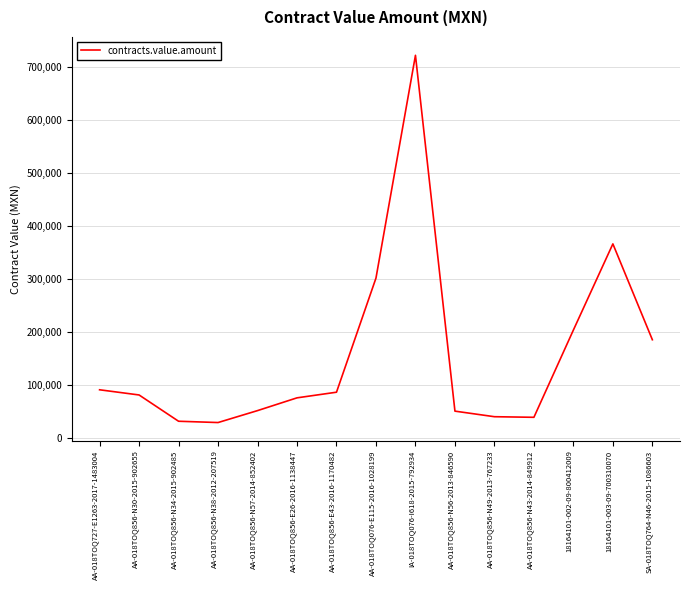

What position from the right is AA-018TOQ856-N57-2014-852402?

11